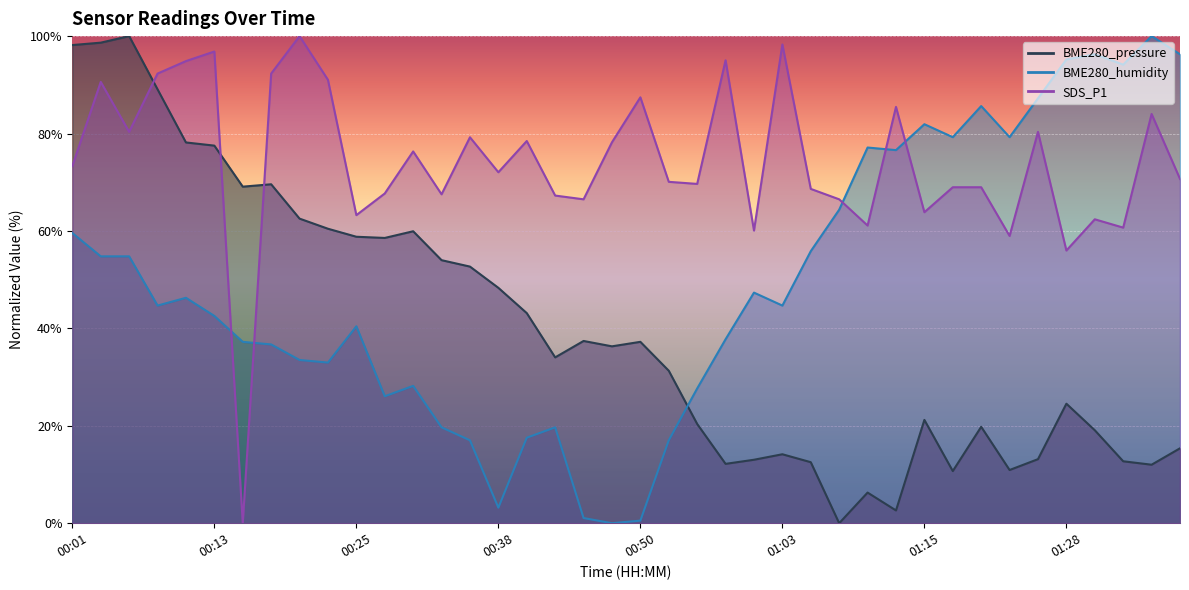

True or false: BME280_pressure has a value of 22.4 at 01:25.

False